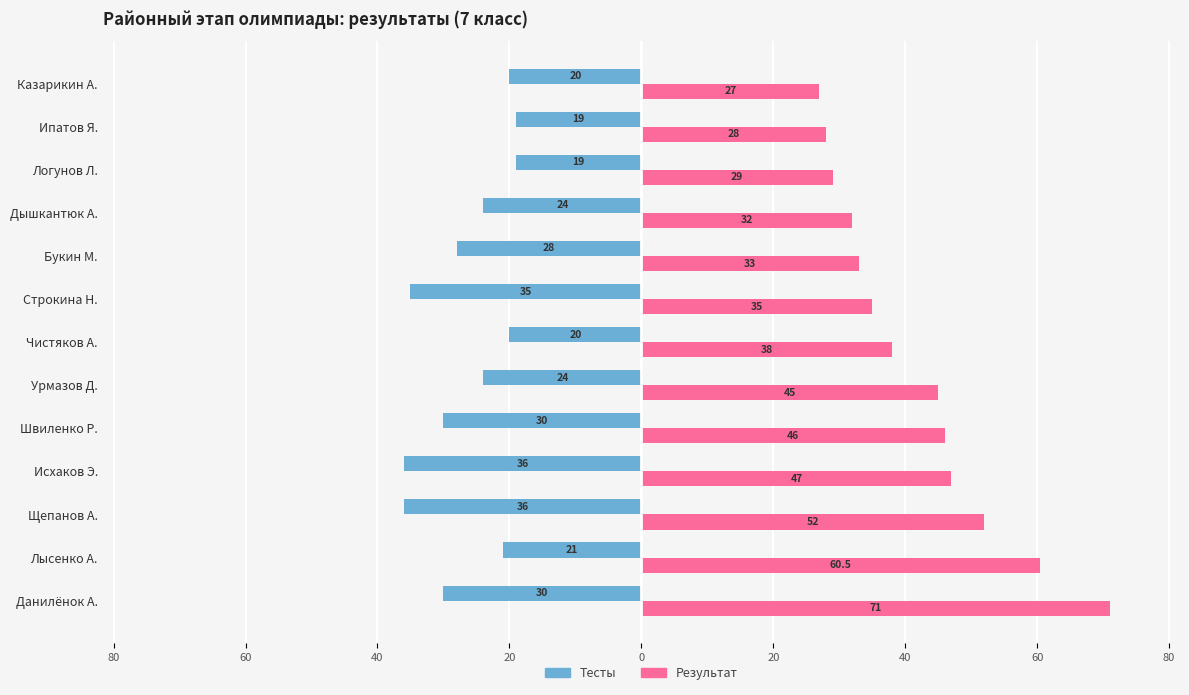

Count the number of data series in this chart.

2